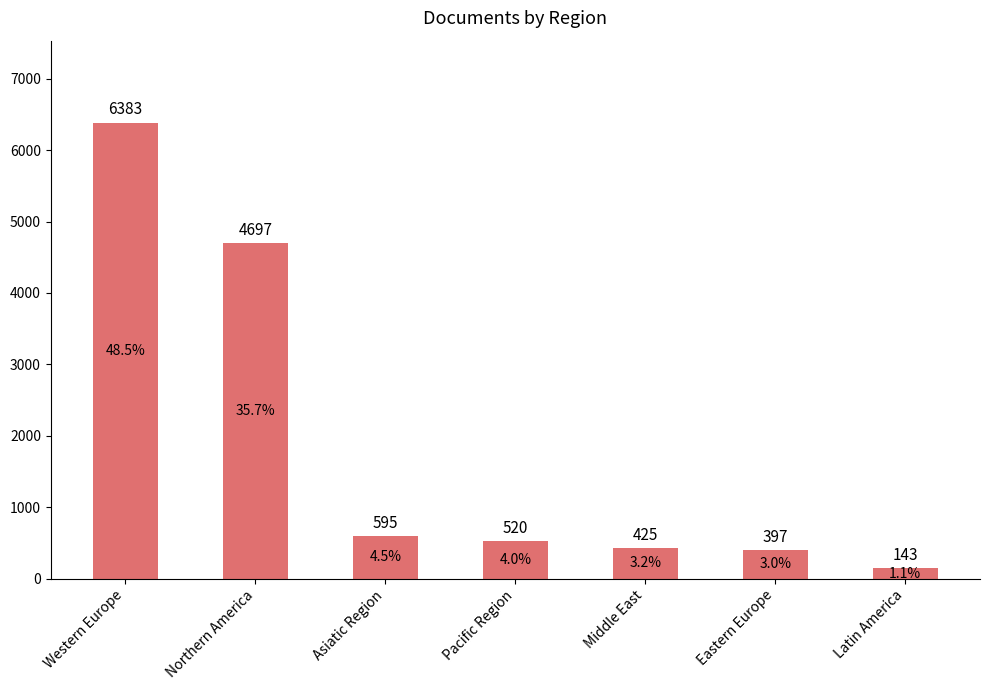

Reading right to left, transcribe all the data shown in this chart.

143	397	425	520	595	4697	6383